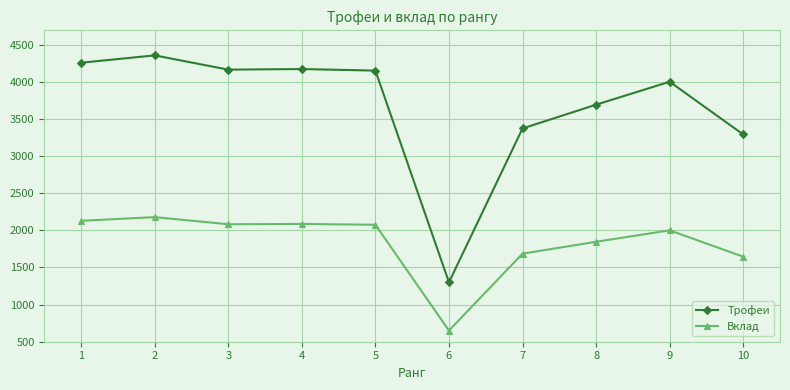

At which category is the sum across all series the highest?

2